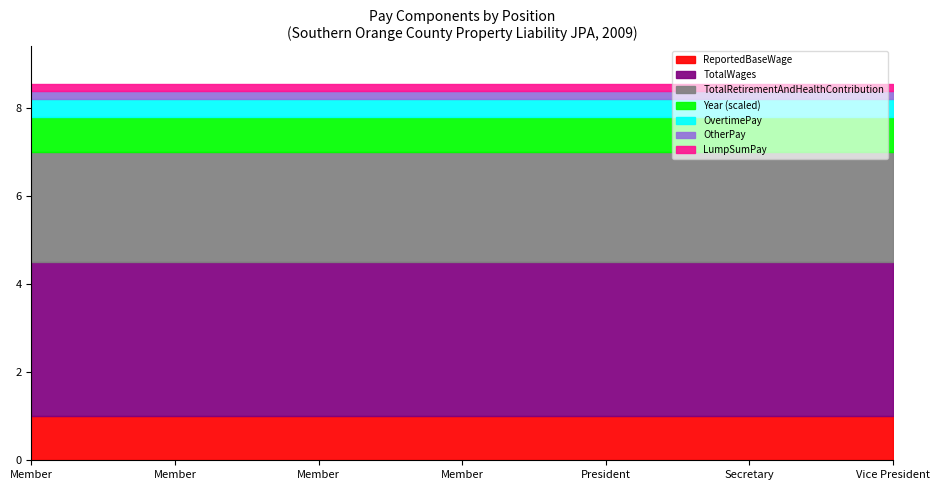

At which category is the sum across all series the highest?

Member